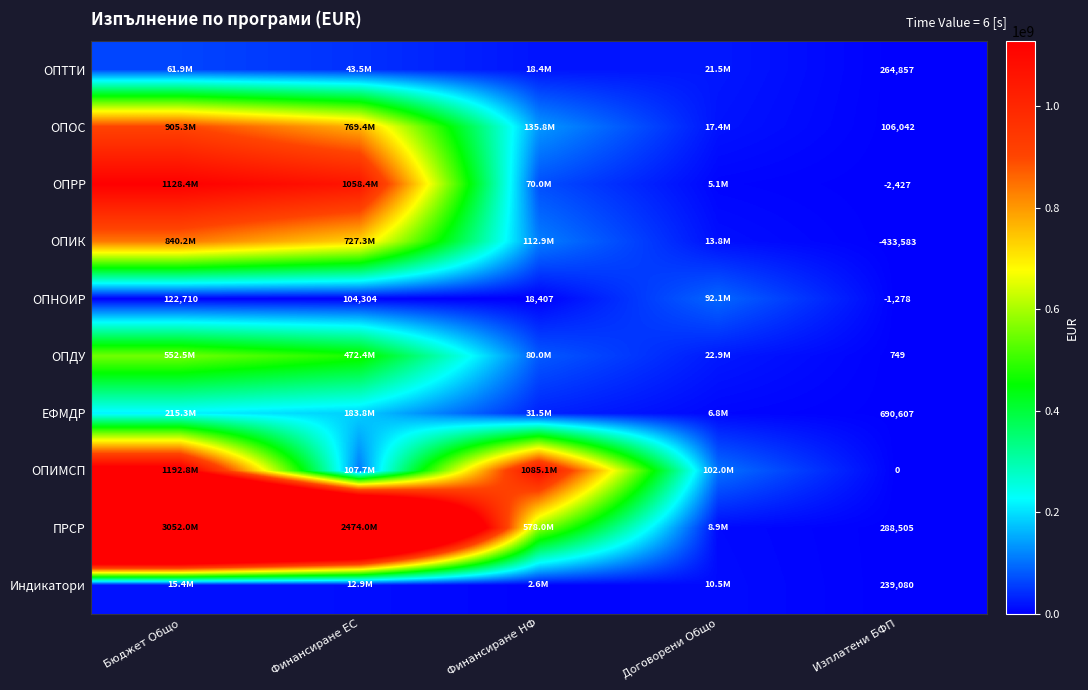

Rank the series at Изплатени БФП from highest to lowest value.

ЕФМДР, ПРСР, ОПТТИ, Индикатори, ОПОС, ОПДУ, ОПИМСП, ОПНОИР, ОПРР, ОПИК